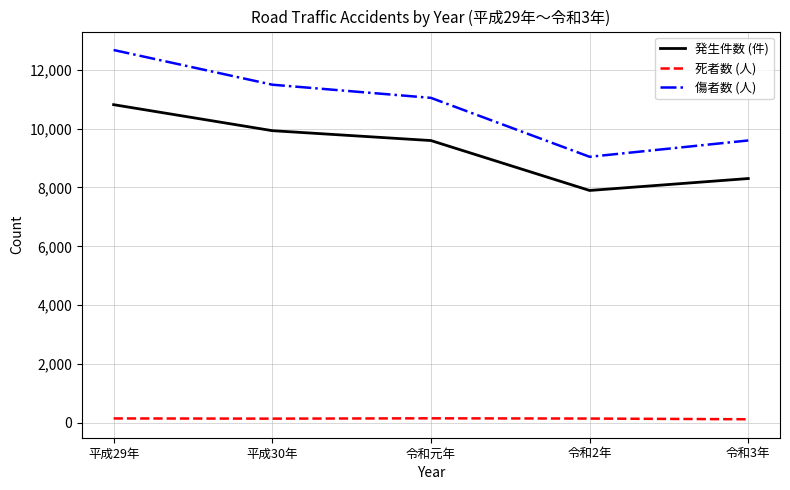

Does the chart display data point markers on the line(s)?

No